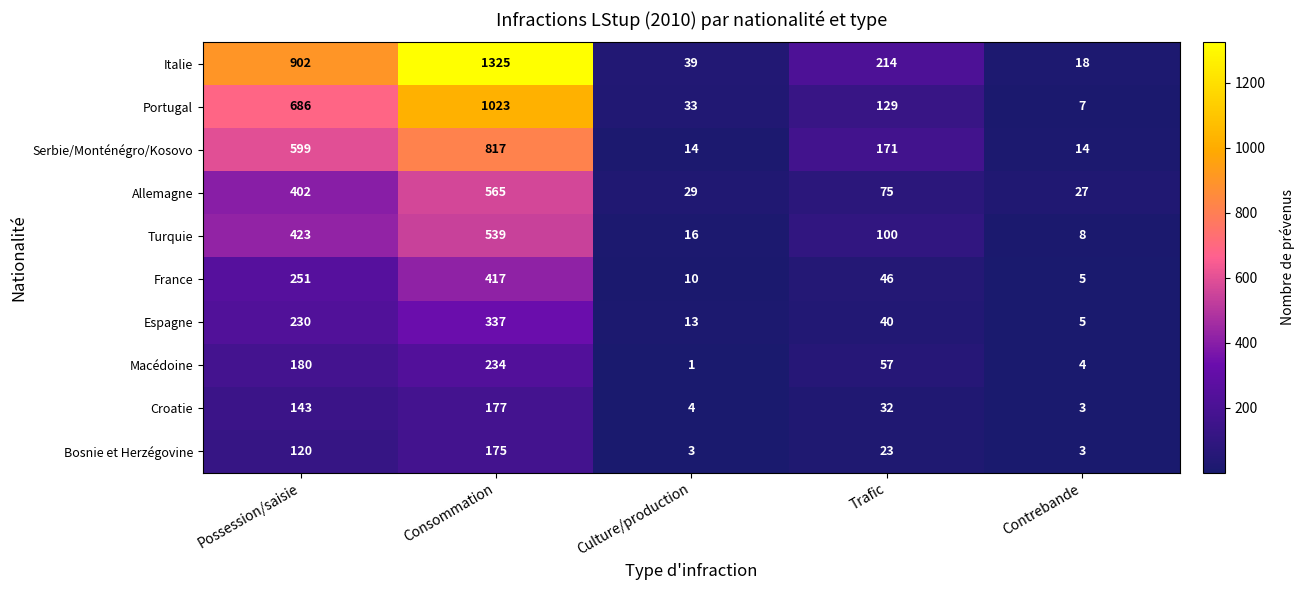

How many data points does each series have?

5